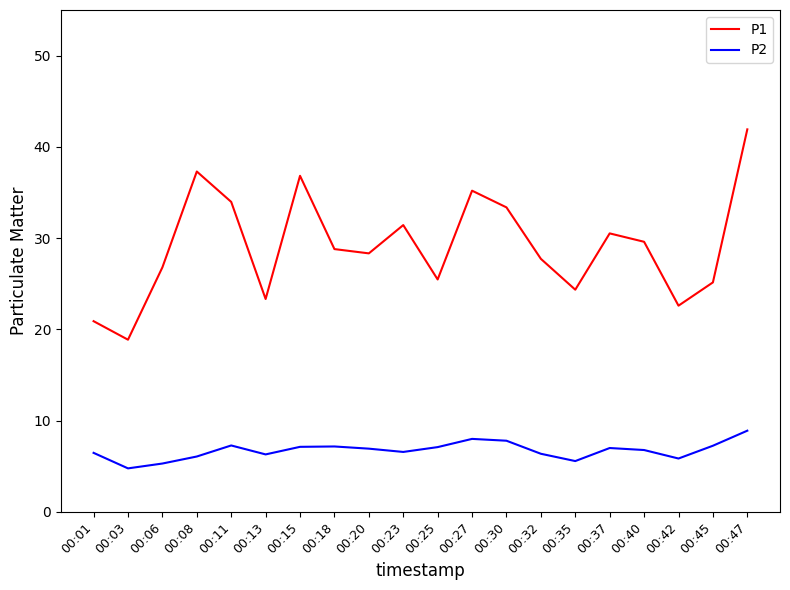

What is the minimum value for P1?

18.9